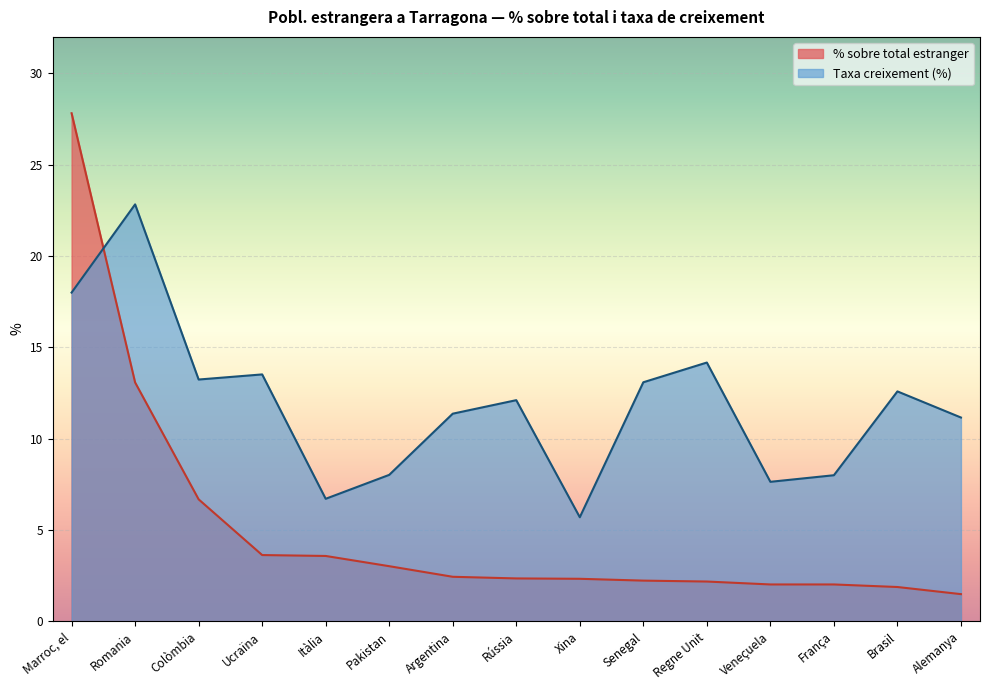

Rank the categories by value from lowest to highest.

Alemanya, Brasil, Veneçuela, França, Regne Unit, Senegal, Xina, Rússia, Argentina, Pakistan, Itàlia, Ucraïna, Colòmbia, Romania, Marroc, el